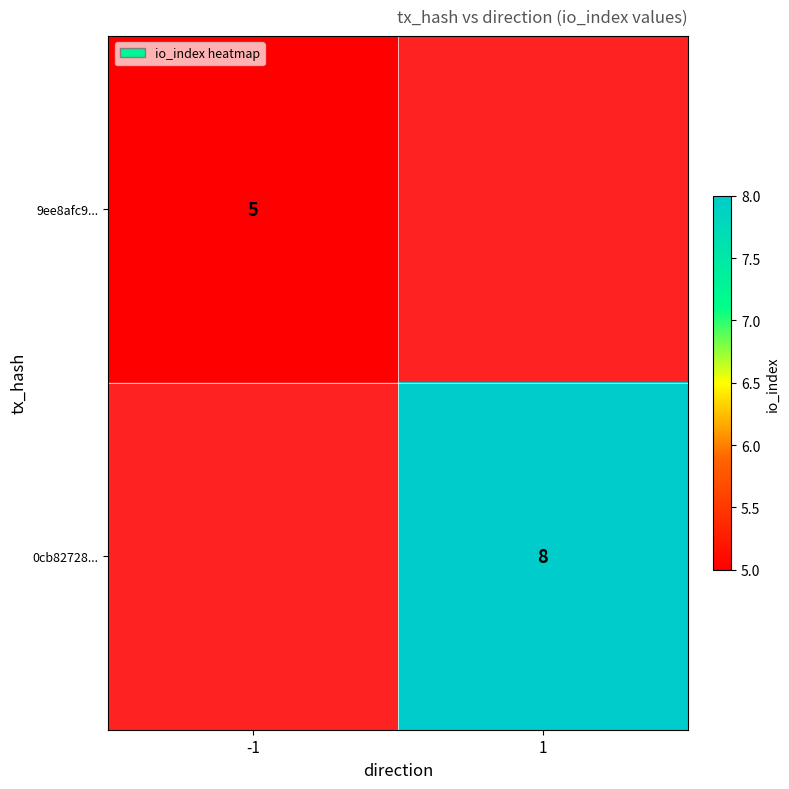

Is it true that 9ee8afc9... equals 1.3 at -1?

False